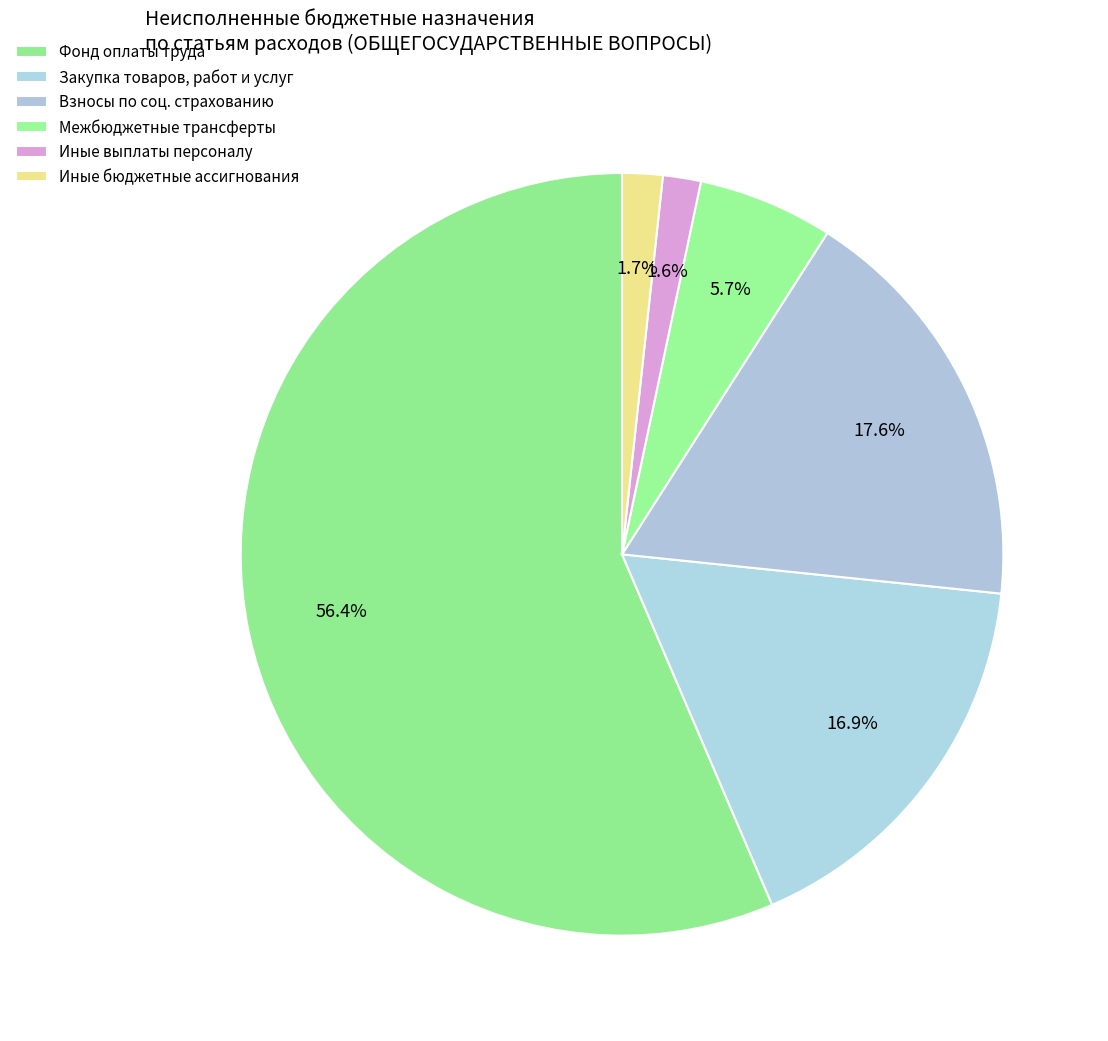

How many slices are in this pie chart?

6